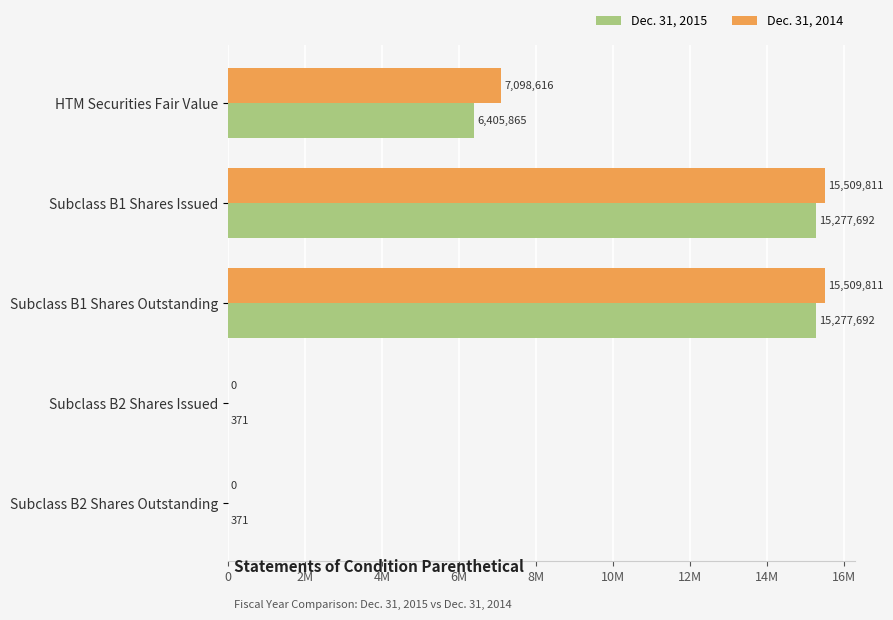

What are all the series names shown in the legend?

Dec. 31, 2015, Dec. 31, 2014